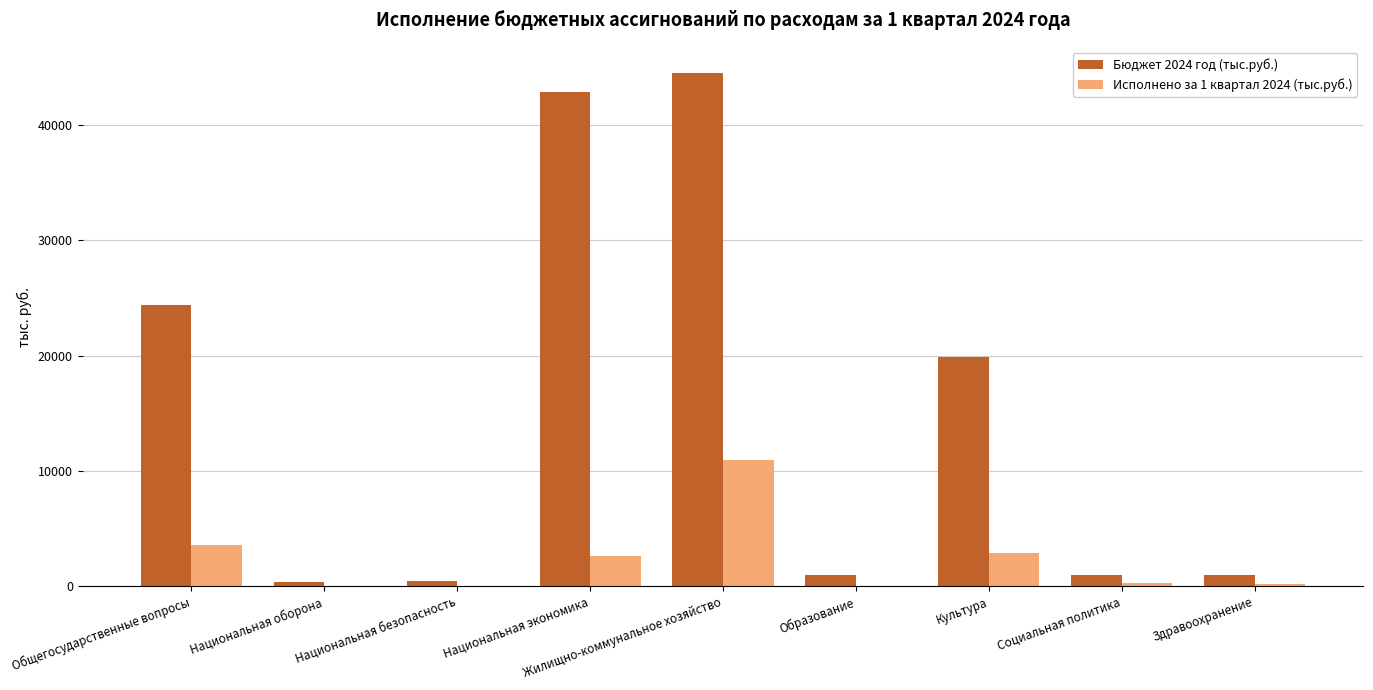

Which series has the widest spread of values?

Бюджет 2024 год (тыс.руб.)